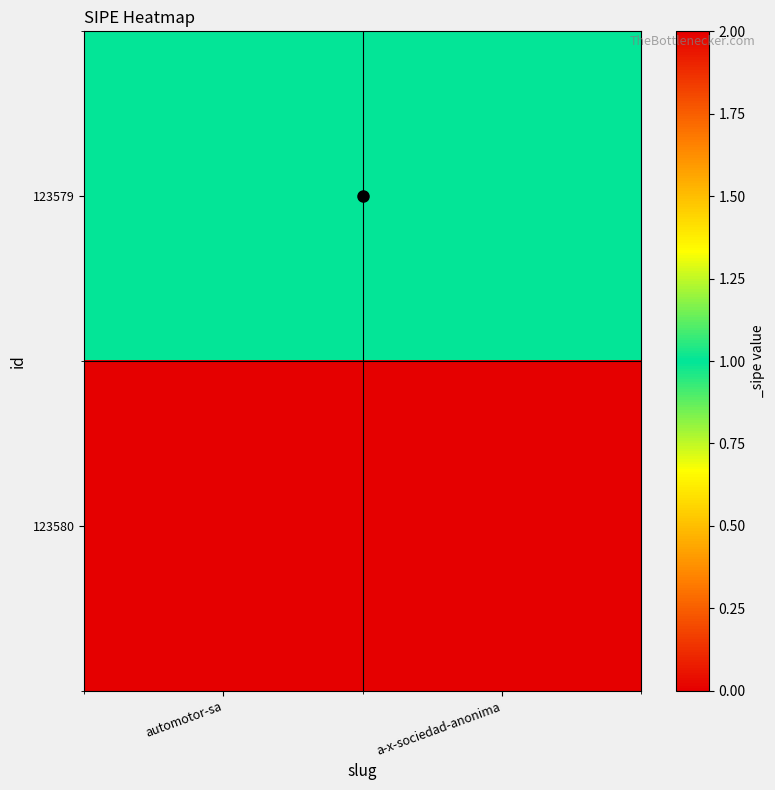

What is the spread (max minus min) of values at a-x-sociedad-anonima?

1